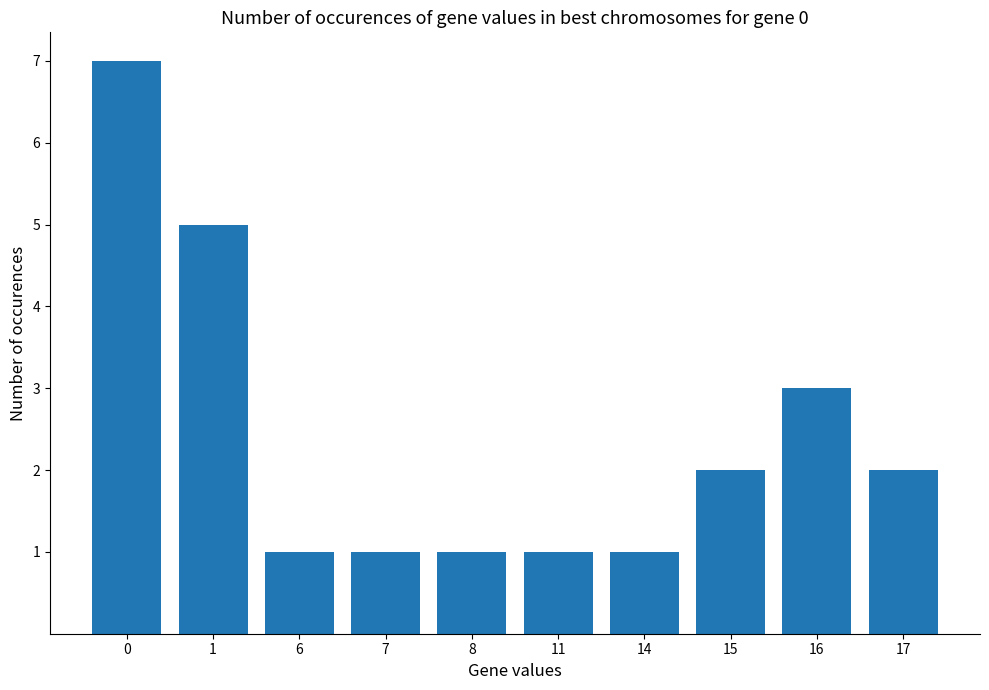

Are the bars horizontal?

No